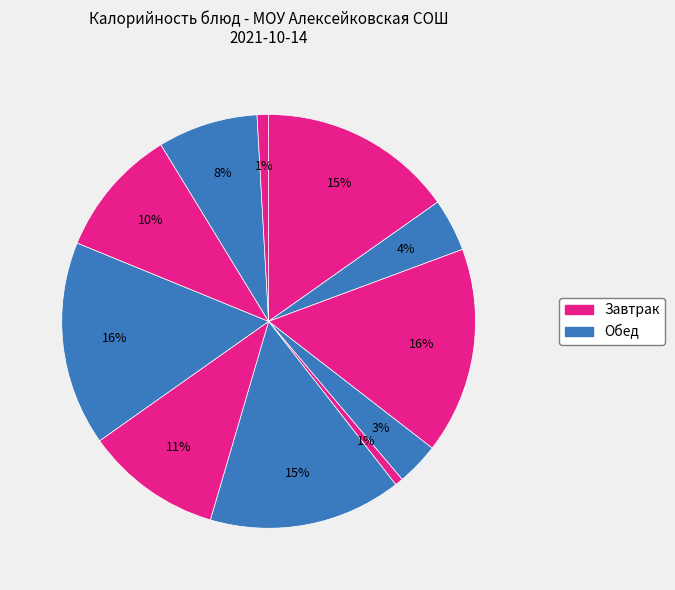

How many segments does this pie chart have?

11